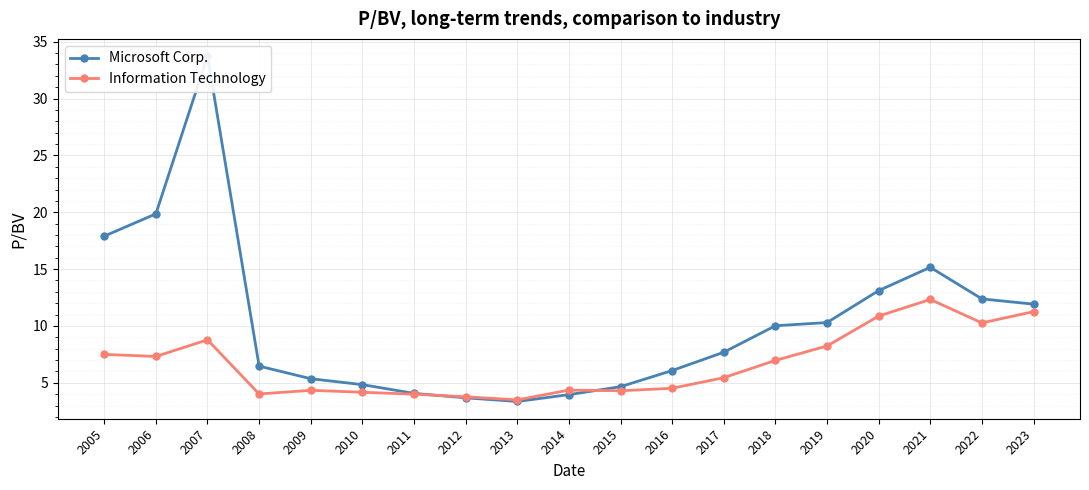

Reading right to left, transcribe all the data shown in this chart.

Microsoft Corp.: 2023=11.9	2022=12.4	2021=15.2	2020=13.1	2019=10.3	2018=10.0	2017=7.7	2016=6.1	2015=4.7	2014=4.0	2013=3.4	2012=3.7	2011=4.1	2010=4.8	2009=5.4	2008=6.5	2007=33.7	2006=19.9	2005=17.9
Information Technology: 2023=11.3	2022=10.3	2021=12.3	2020=10.9	2019=8.2	2018=7.0	2017=5.5	2016=4.5	2015=4.3	2014=4.4	2013=3.5	2012=3.8	2011=4.0	2010=4.2	2009=4.3	2008=4.0	2007=8.8	2006=7.3	2005=7.5